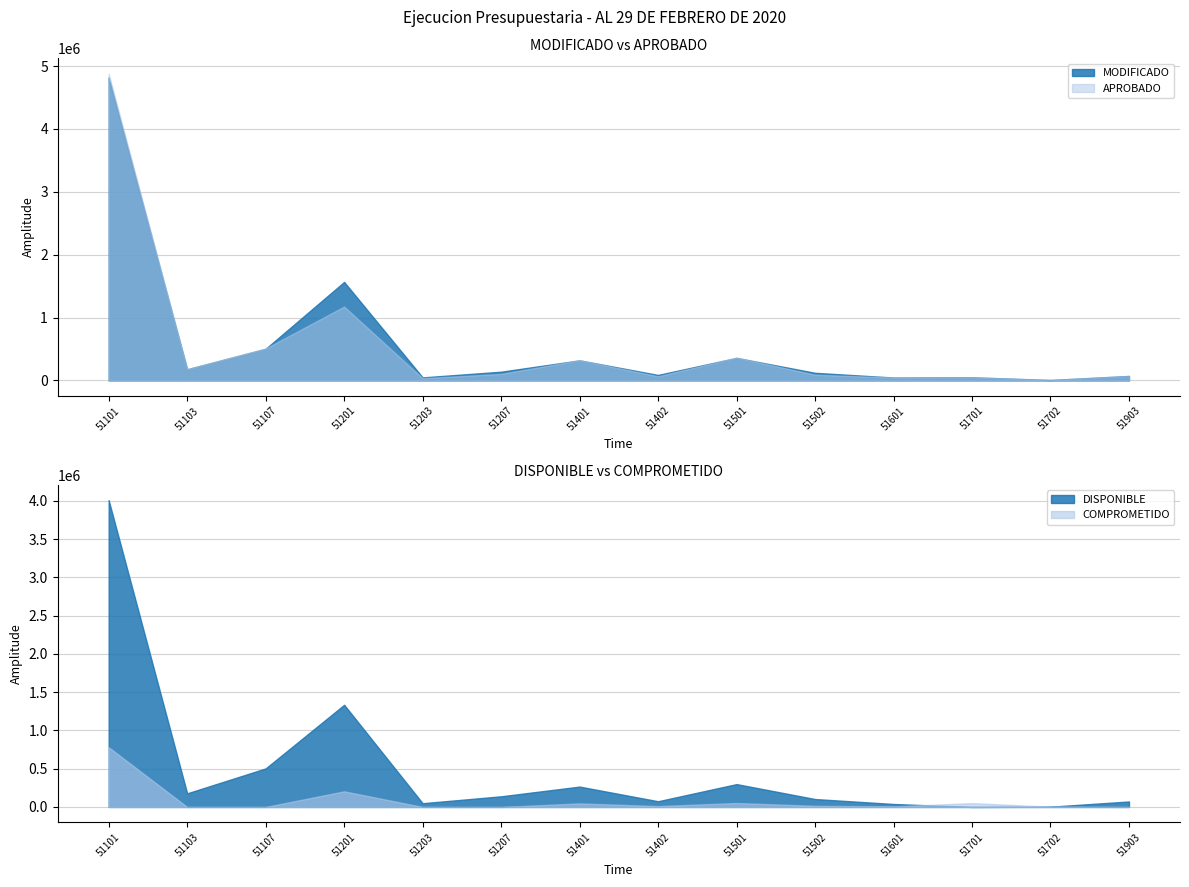

Reading left to right, extract all data points from this chart.

MODIFICADO: 51101=4816980.0	51103=177945.0	51107=503750.0	51201=1566896.0	51203=48829.0	51207=139100.0	51401=319645.0	51402=87688.1	51501=358941.0	51502=121439.4	51601=46630.0	51701=50055.0	51702=7285.0	51903=71450.0
APROBADO: 51101=4878580.0	51103=179770.0	51107=508950.0	51201=1175355.0	51203=36510.0	51207=104000.0	51401=322945.0	51402=66410.0	51501=363715.0	51502=91095.0	51601=46630.0	51701=50055.0	51702=7285.0	51903=71450.0
DISPONIBLE: 51101=4009483.4	51103=177945.0	51107=503750.0	51201=1335408.9	51203=48829.0	51207=139100.0	51401=266120.9	51402=74685.3	51501=298755.8	51502=103498.1	51601=38858.2	51701=0.0	51702=3728.0	51903=71450.0
COMPROMETIDO: 51101=780382.3	51103=0.0	51107=0.0	51201=204065.6	51203=0.0	51207=0.0	51401=46390.4	51402=11225.8	51501=51486.4	51502=14760.1	51601=7771.5	51701=50048.2	51702=3556.0	51903=0.0